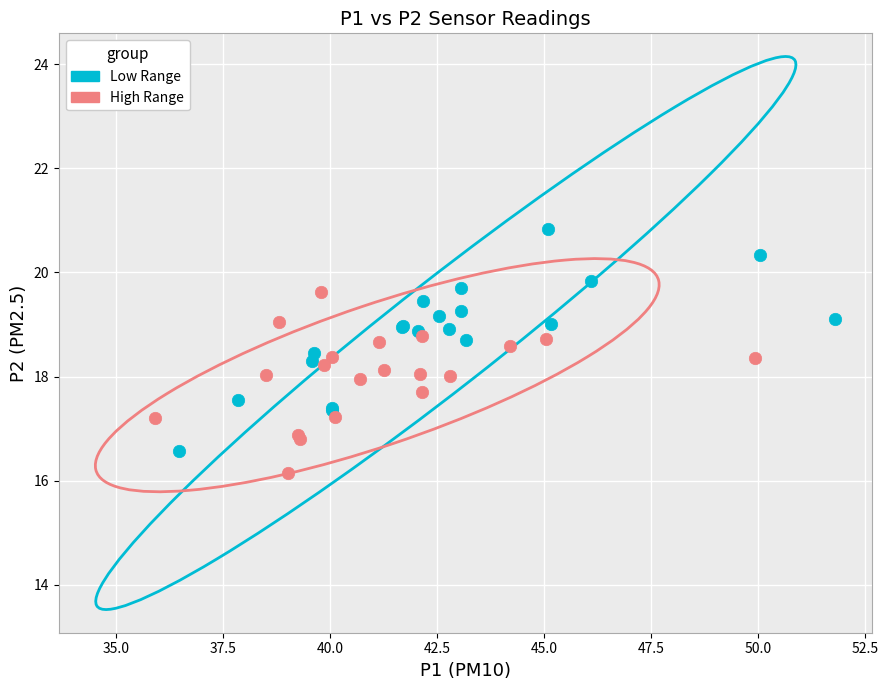

Which series contains the highest Y value?

Low Range